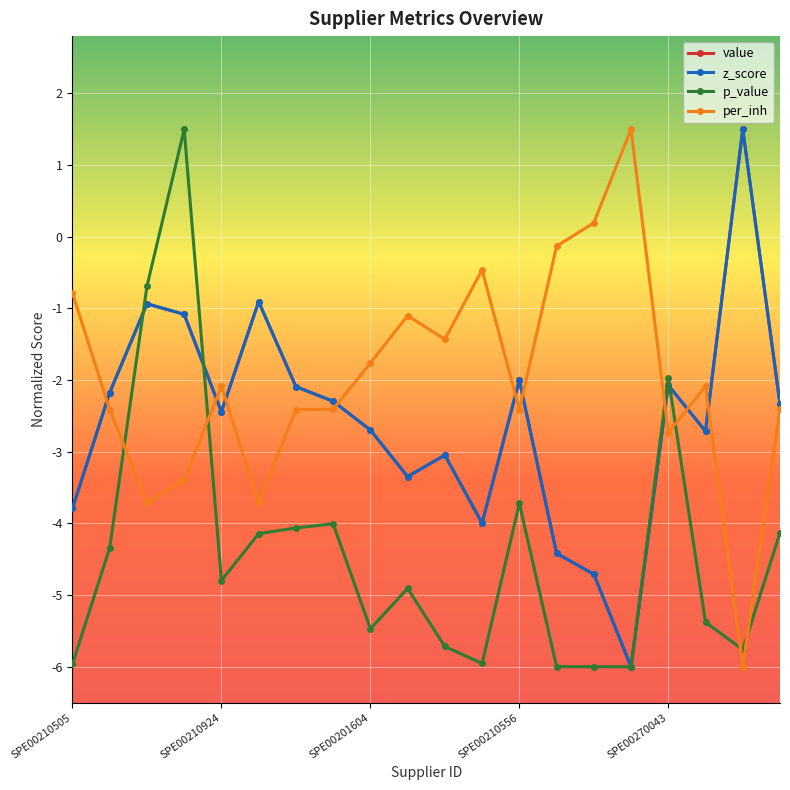

What is the highest value of the value series?

1.5